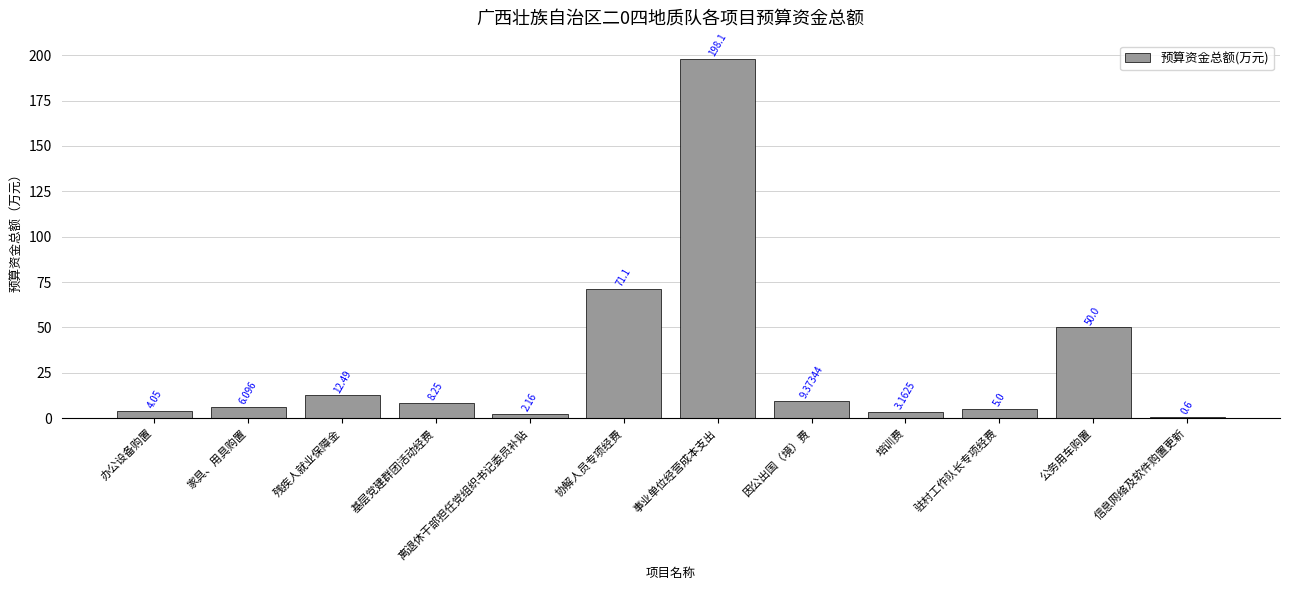

Which label corresponds to the largest value in the chart?

事业单位经营成本支出